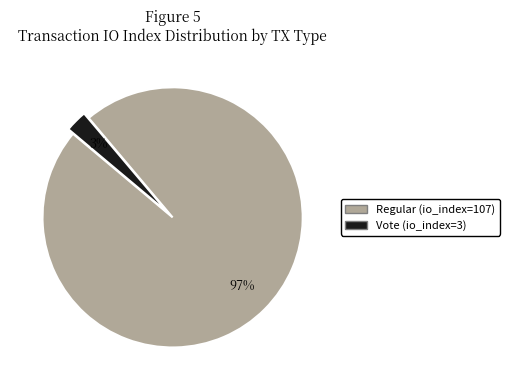

Is it true that Vote (io_index=3) is 3% of the pie?

True